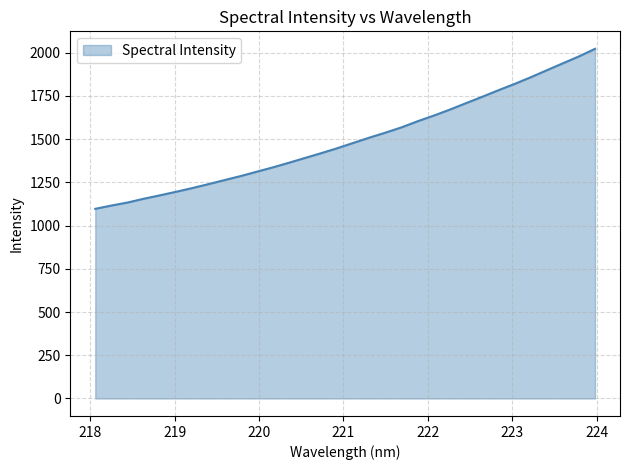

What is the smallest value displayed?

1097.0